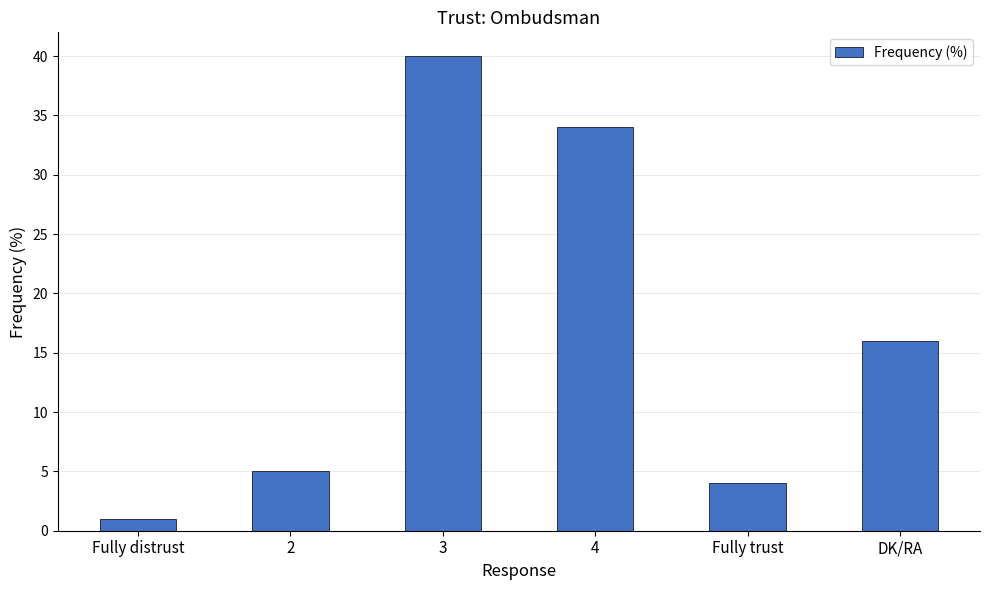

Reading left to right, extract all data points from this chart.

Fully distrust=1	2=5	3=40	4=34	Fully trust=4	DK/RA=16